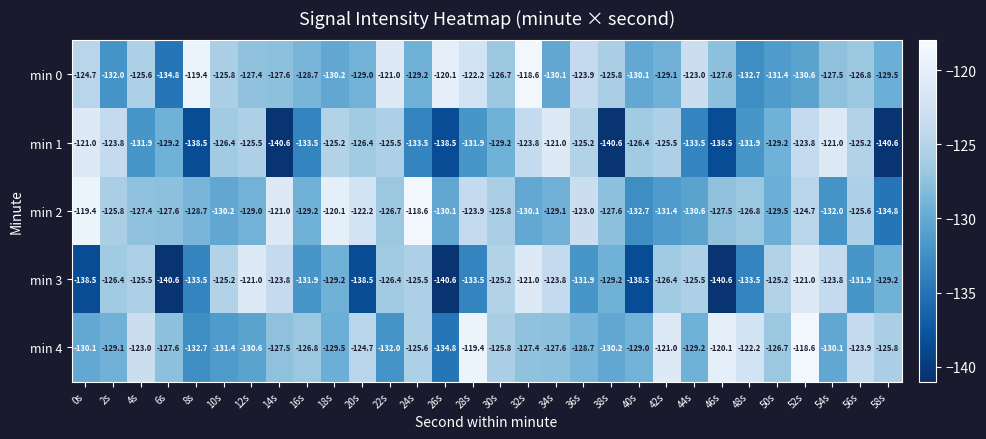

What value does the min 4 series have at 50s?

-126.7